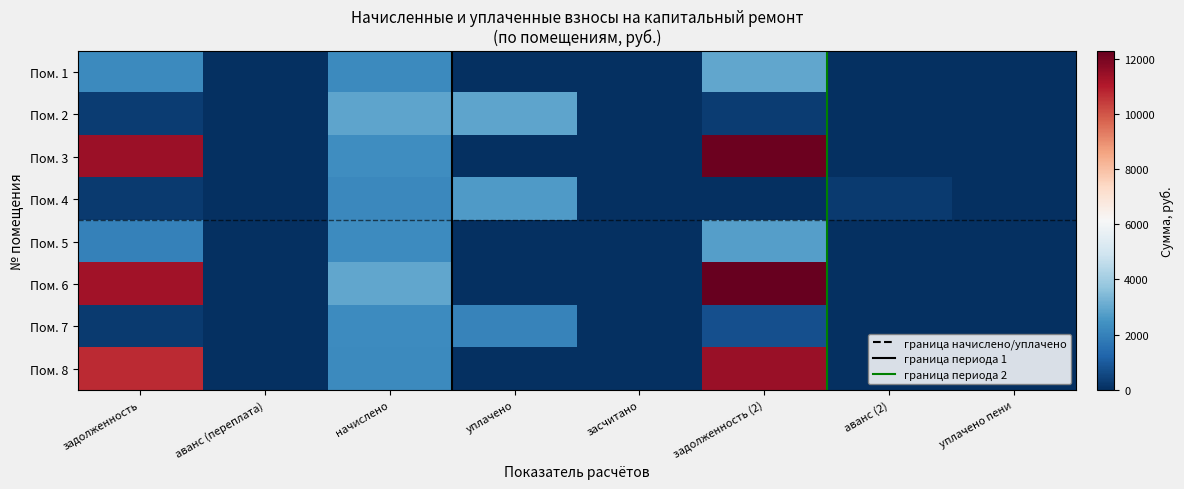

At how many categories does at least one series exceed 3640?

2